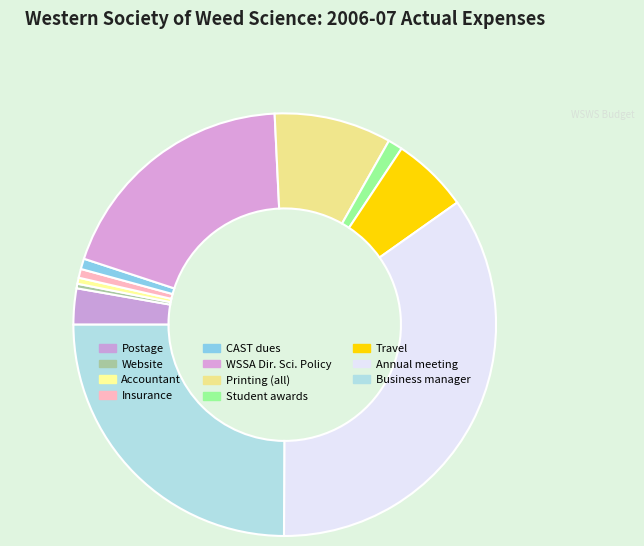

What is the smallest slice in the pie chart?

Website